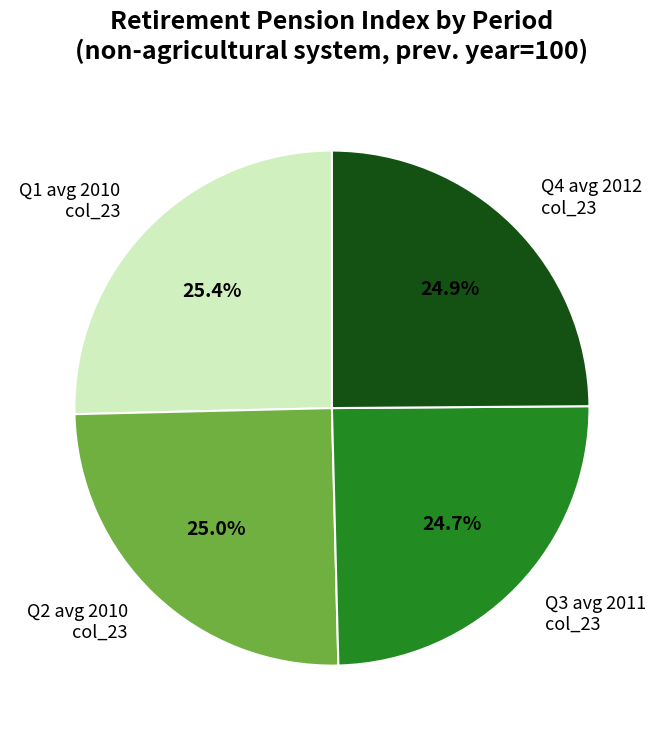

How many slices are in this pie chart?

4